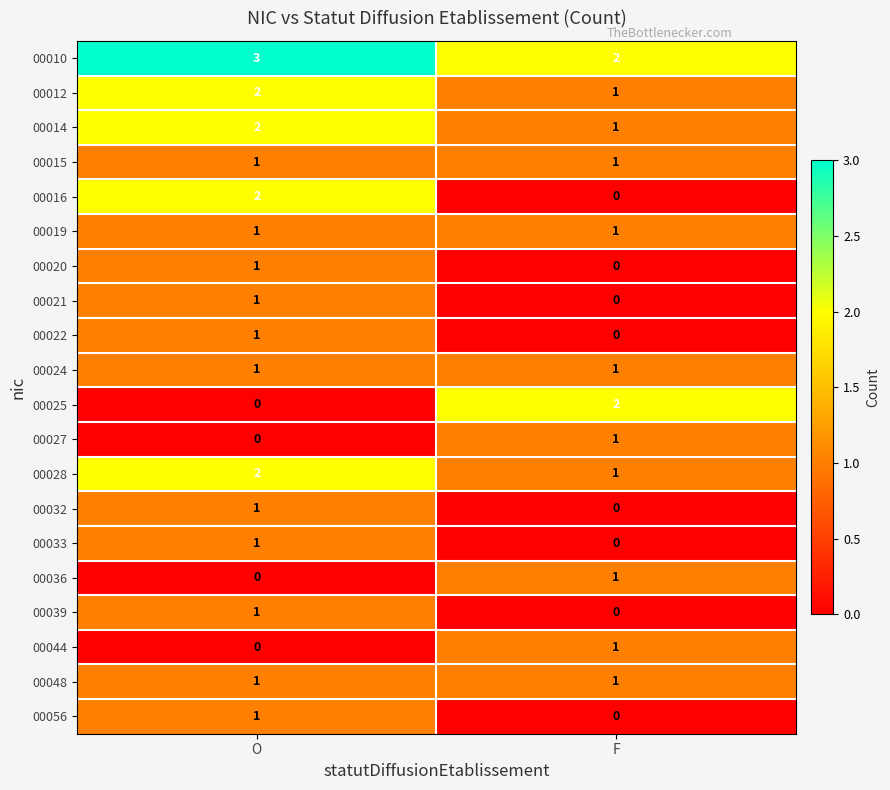

Which category has the highest value across all series?

O